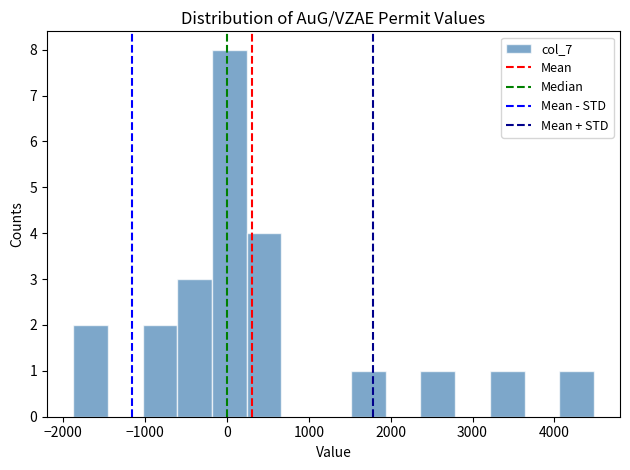

What is the height of the bar covering 2400 to 2800 on the x-axis? Neither the bar edges nor the heights are printed on the chart, so give them approximately, as read against the axes.

1